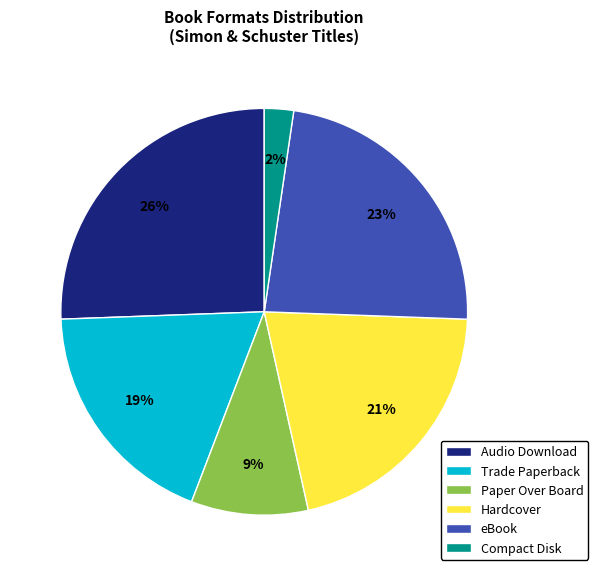

Rank the categories by value from highest to lowest.

Audio Download, eBook, Hardcover, Trade Paperback, Paper Over Board, Compact Disk